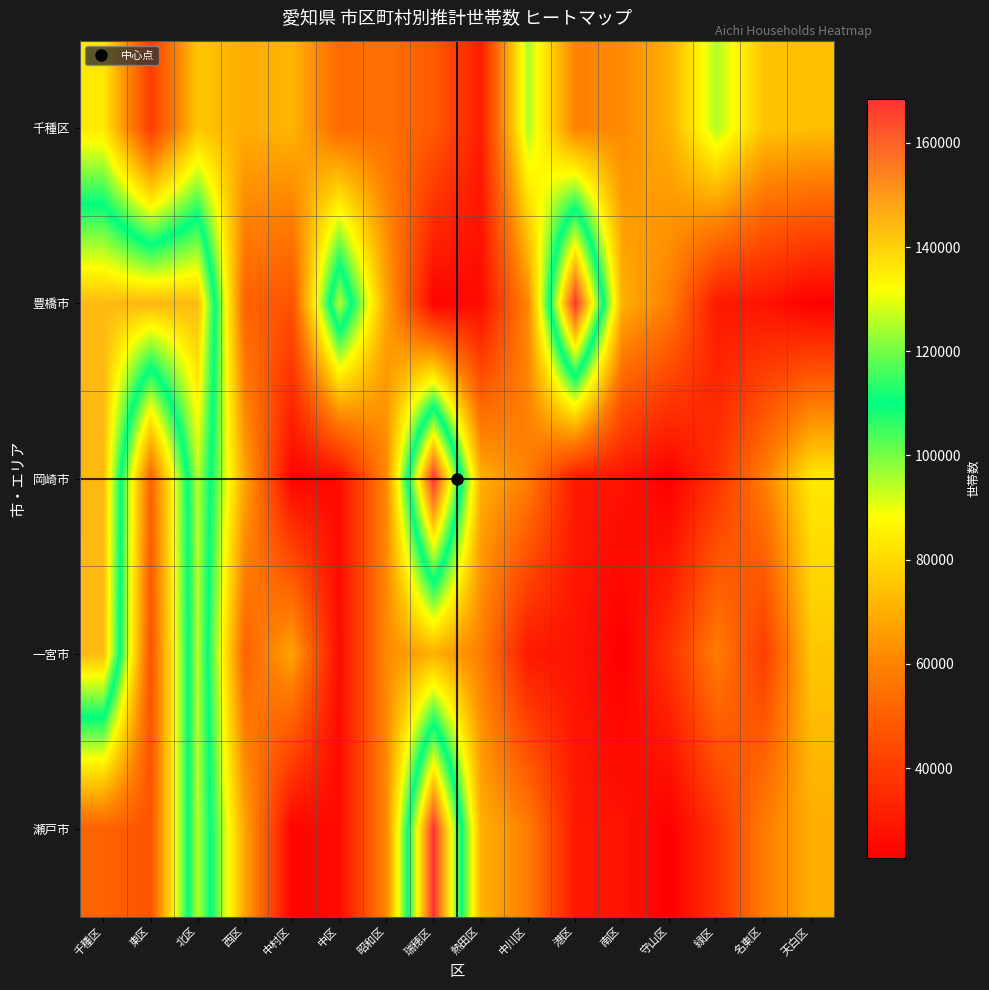

How many data points does each series have?

16